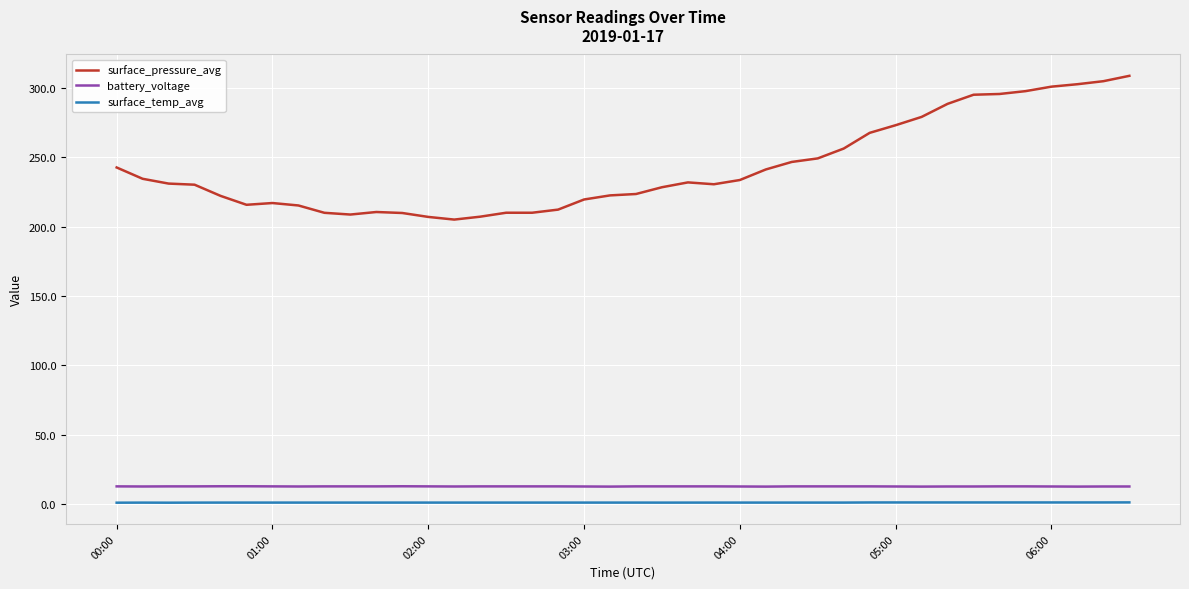

Which series has the largest total across all categories?

surface_pressure_avg